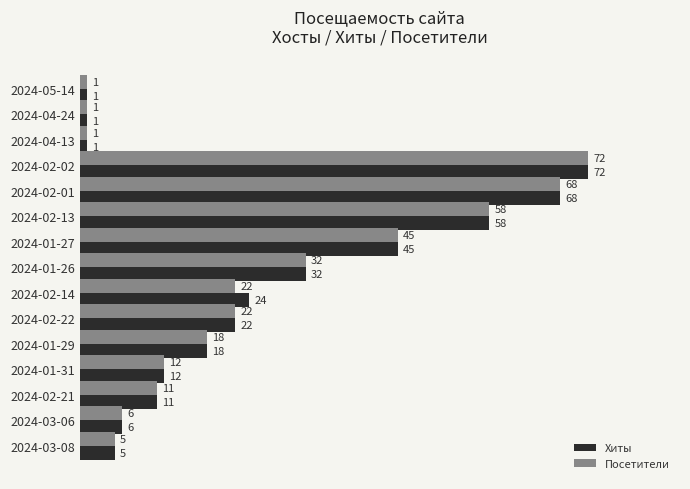

What is the difference between the maximum and minimum values in the Хиты series?

71